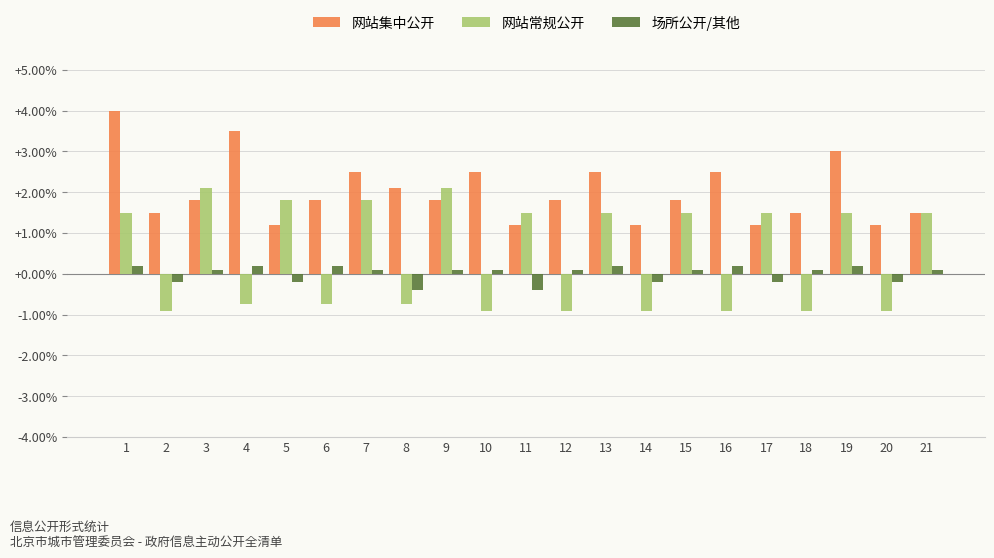

Is it true that 网站集中公开 equals 0.4 at 18?

False